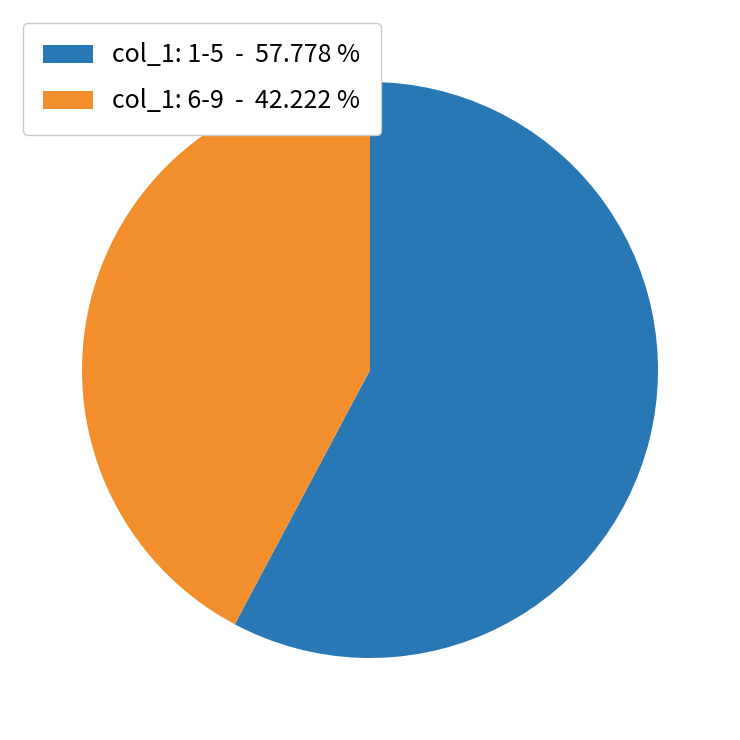

Is the sum of col_1: 1-5 - 57.778 % and col_1: 6-9 - 42.222 % greater than half?

Yes